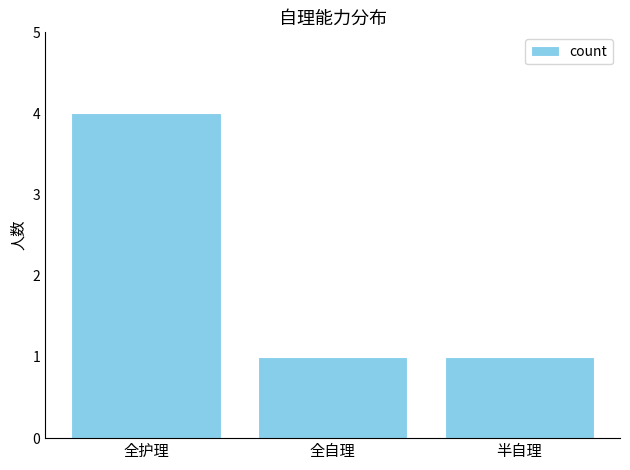

Are the bars horizontal?

No